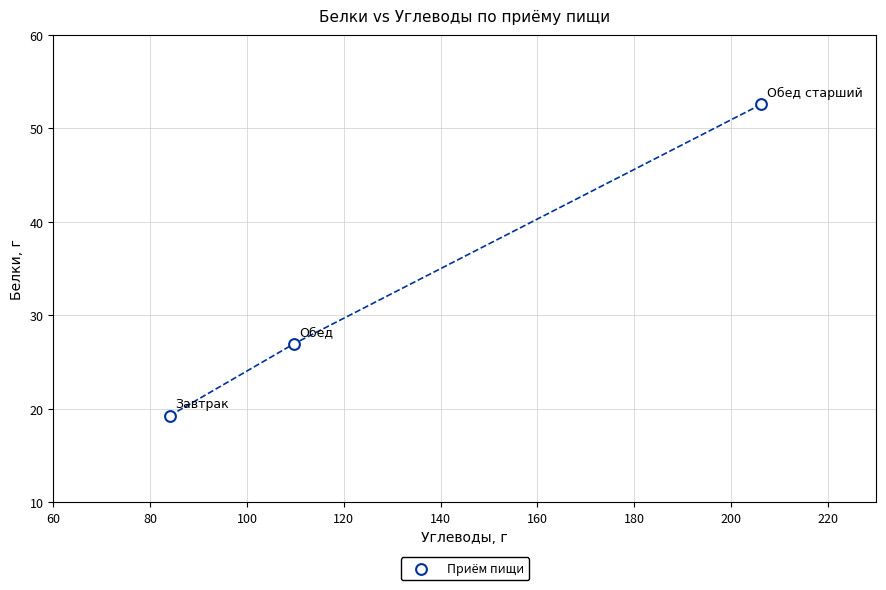

What Y value in the scatter plot is closest to 35?

27.0